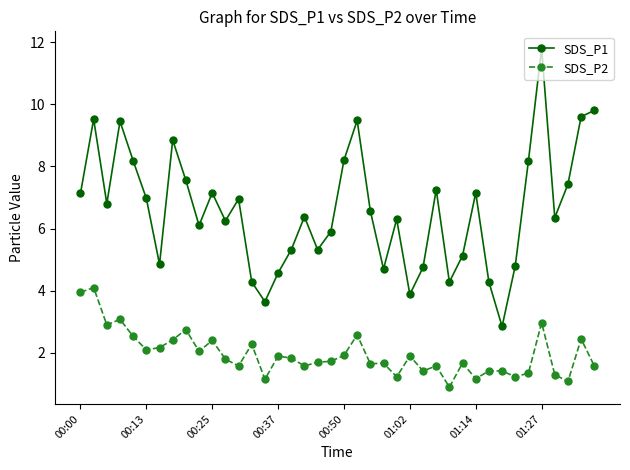

True or false: SDS_P1 and SDS_P2 intersect in this chart.

False